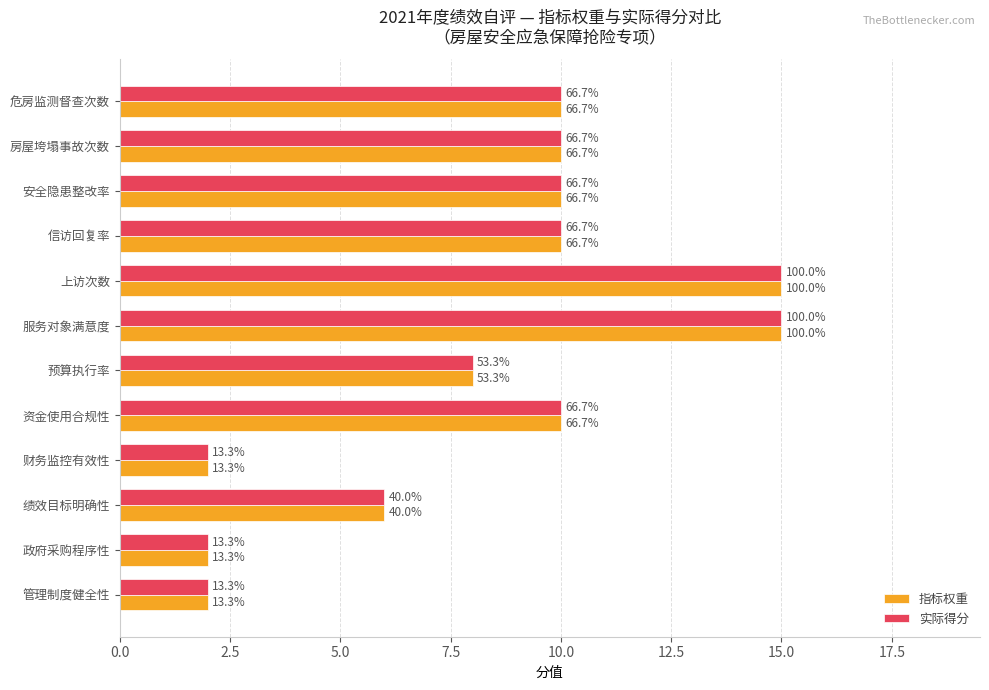

Reading left to right, extract all data points from this chart.

指标权重: 10	10	10	10	15	15	8	10	2	6	2	2
实际得分: 10	10	10	10	15	15	8	10	2	6	2	2